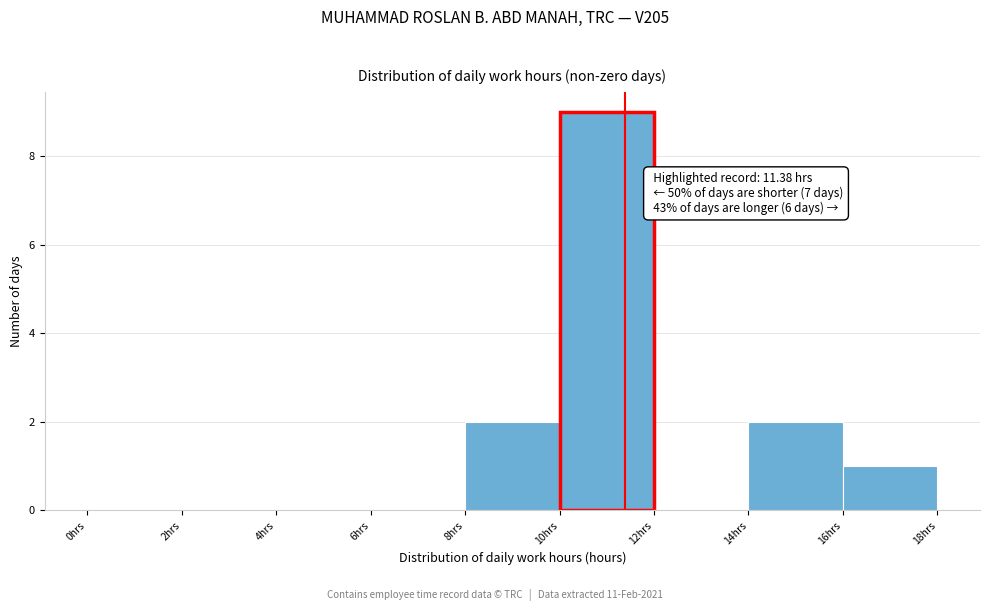

Over which range of the x-axis is the bar tallest?

10 to 12